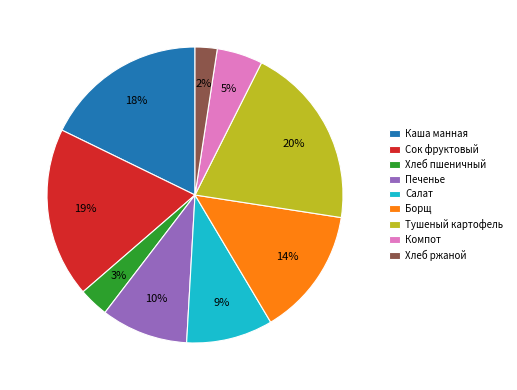

To the nearest percent, what portion does Каша манная represent?

18%